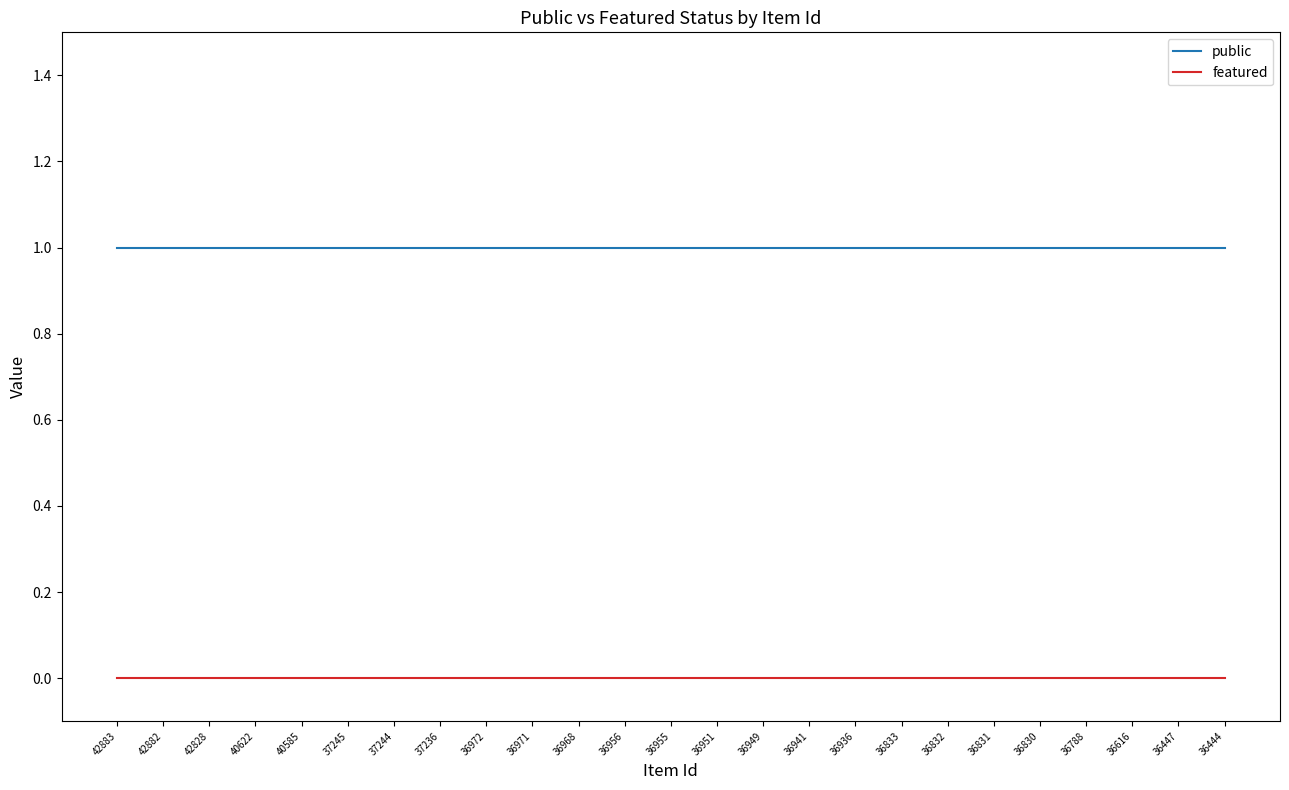

True or false: public and featured cross at least once.

False